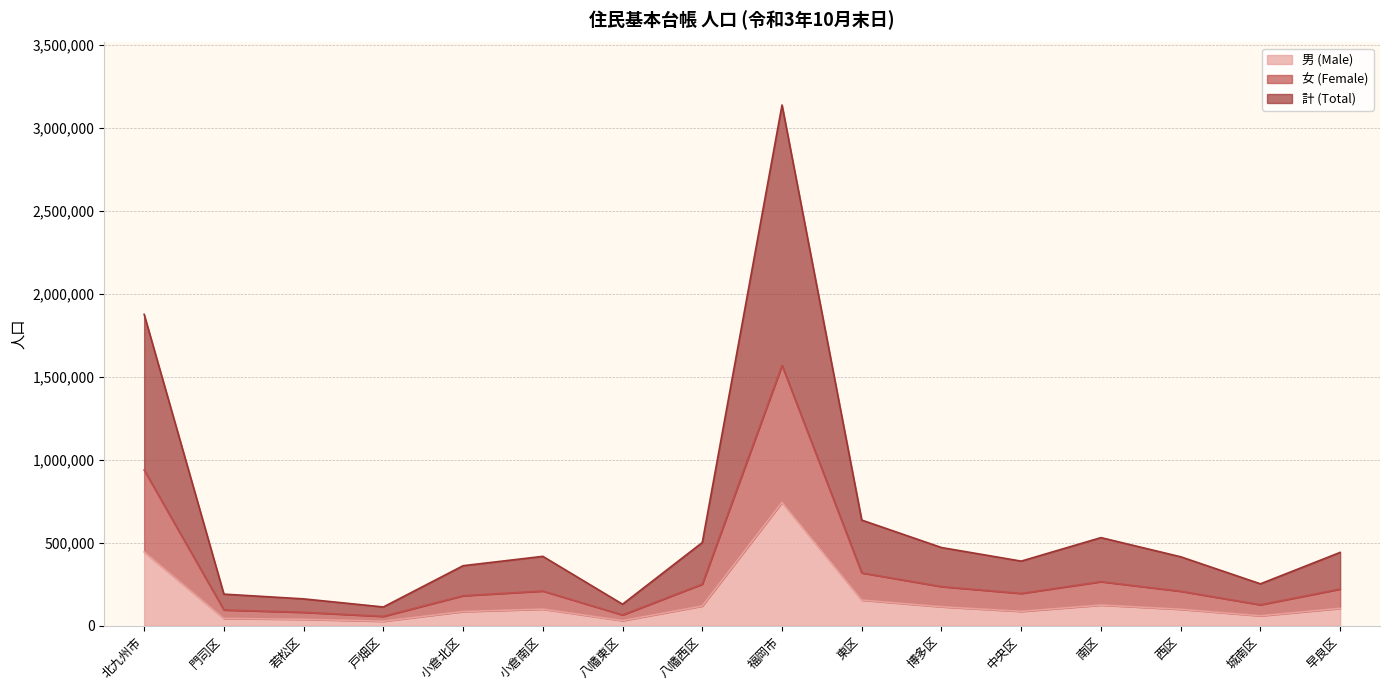

What is the sum of all 計 (Total) values?

10024104